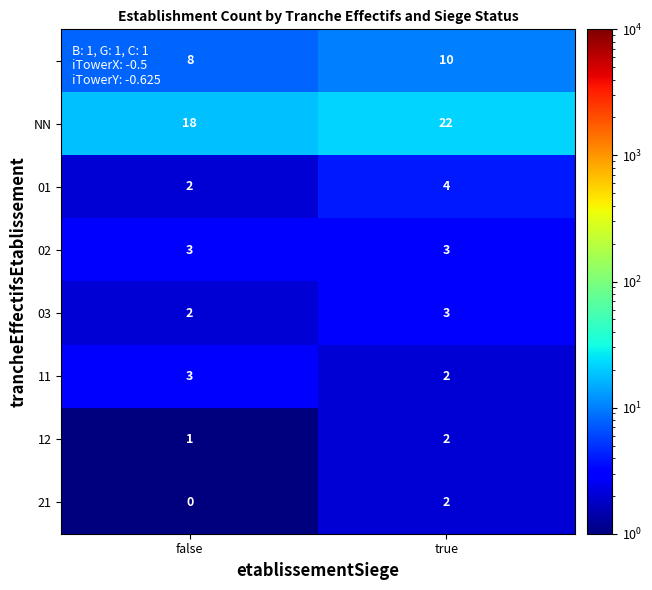

Which category has the lowest value across all series?

false